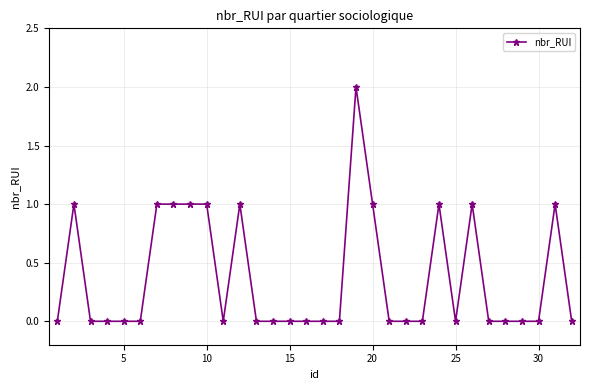

What is the value of the 12th point from the left?

1